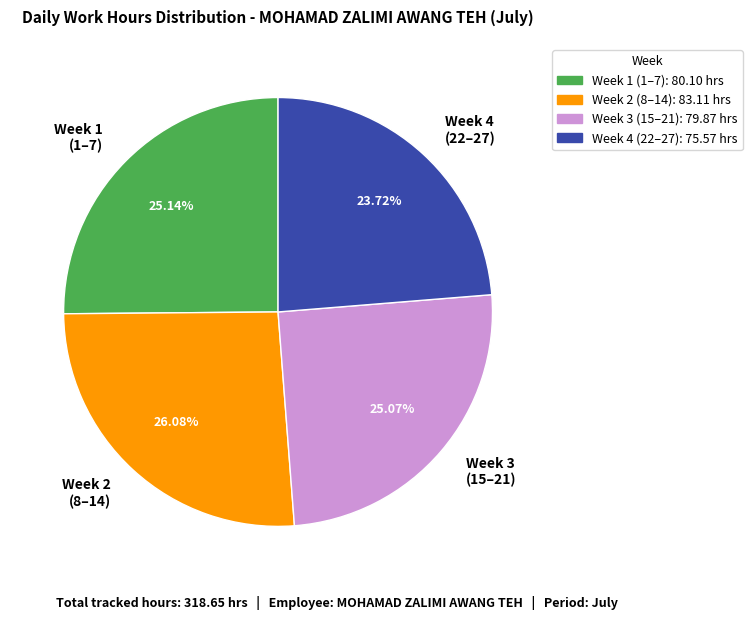

Which category has the smallest portion of the pie?

Week 4 (22–27)